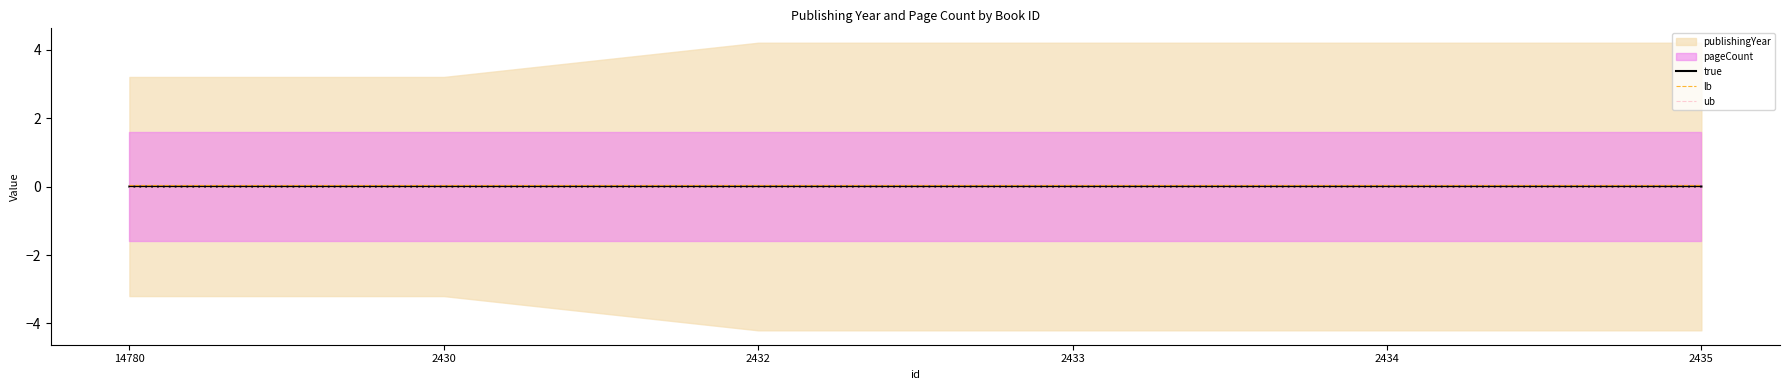

How many data points does each series have?

6